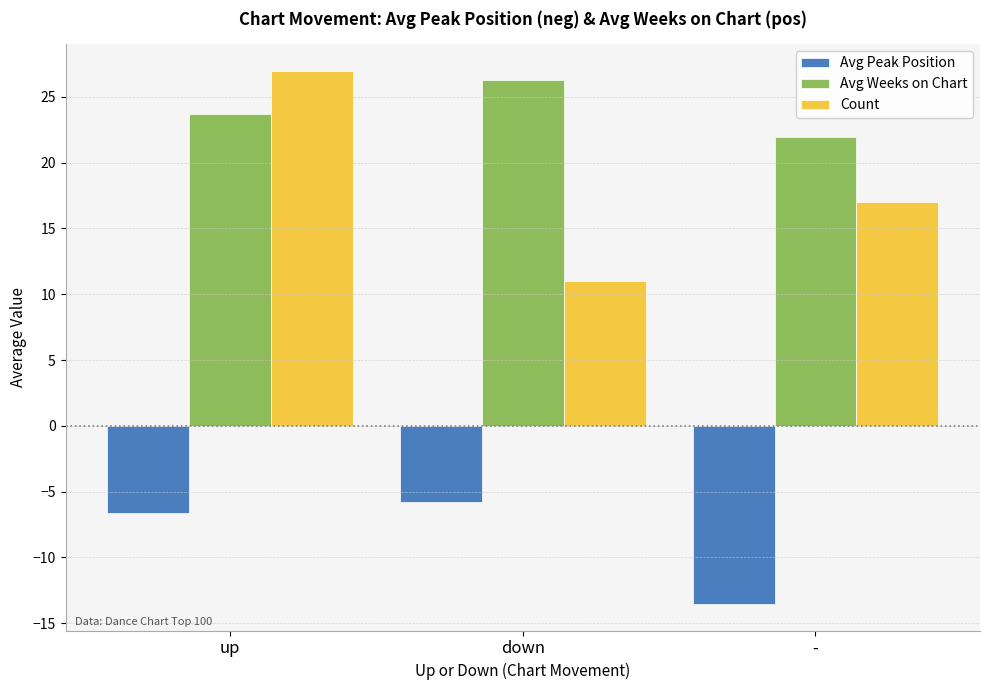

Rank the categories by Avg Peak Position value from lowest to highest.

-, up, down